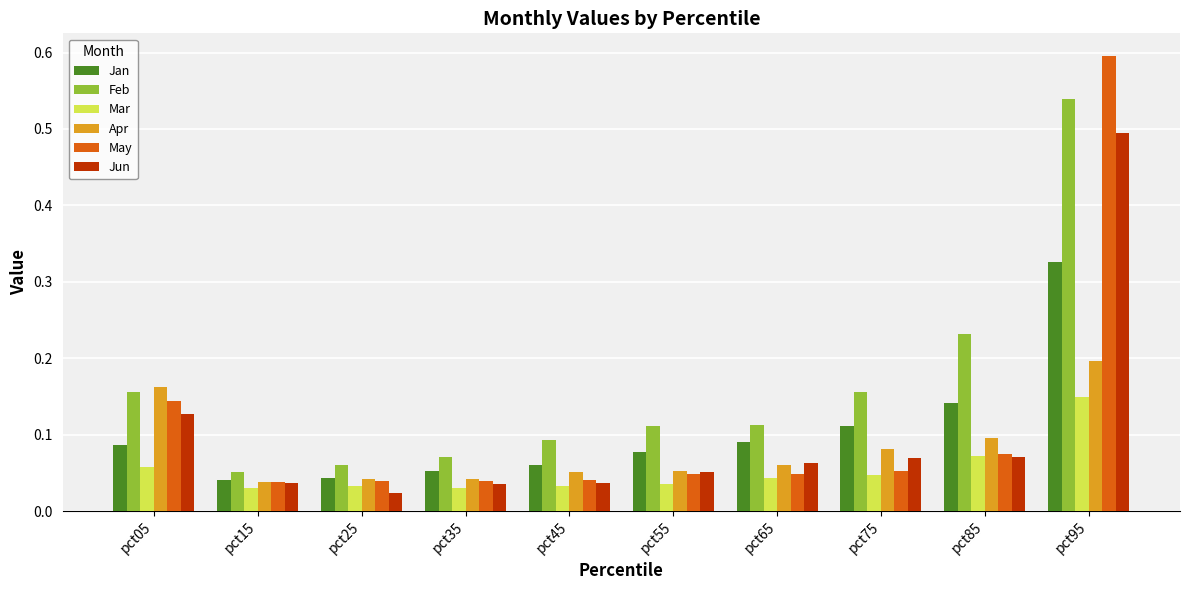

Count the Feb values in the range 0 to 1.

10